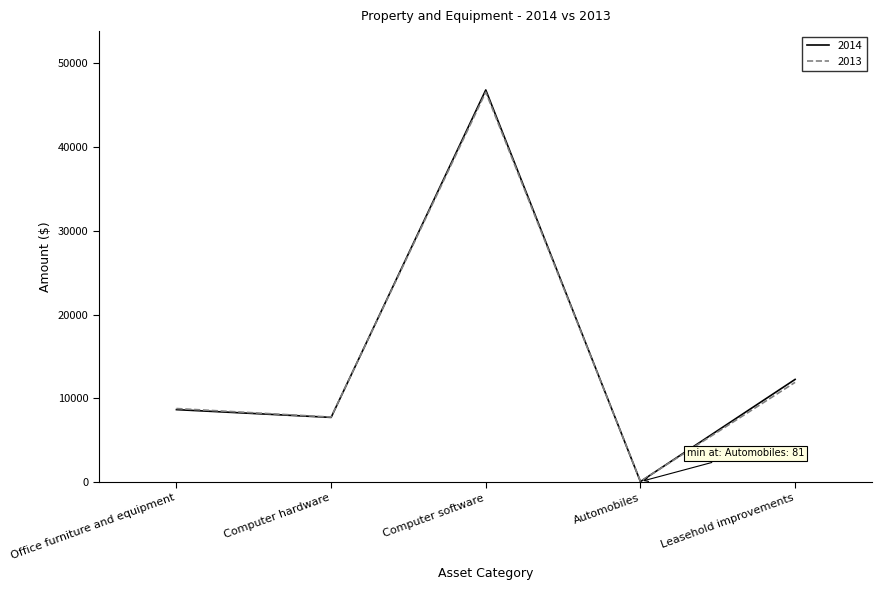

Between Office furniture and equipment and Leasehold improvements, which series saw the biggest shift?

2014